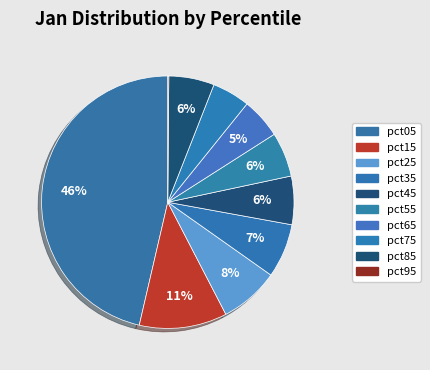

Is there any slice that represents more than half of the pie?

No